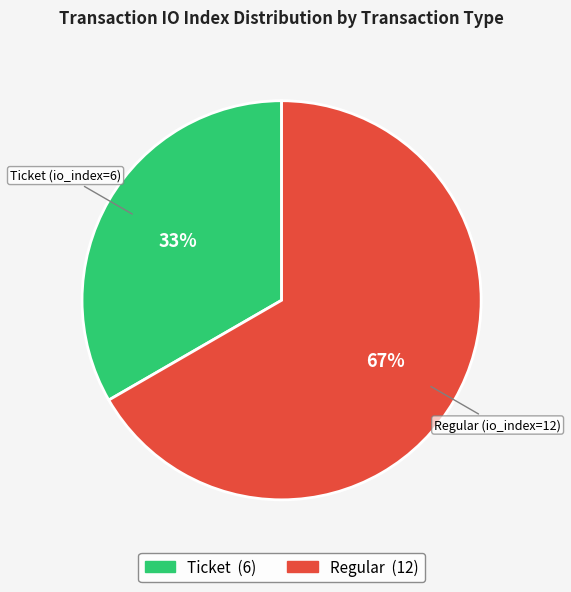

To the nearest percent, what is the average slice percentage?

50%